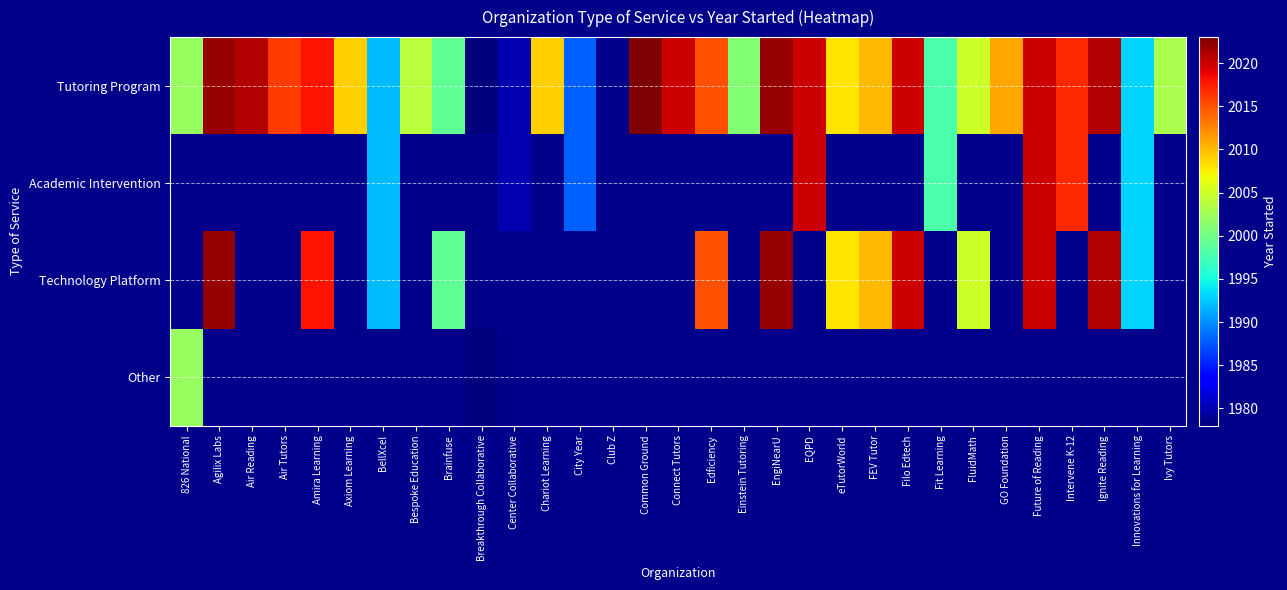

True or false: Tutoring Program has a value of 1008.7 at Innovations for Learning.

False